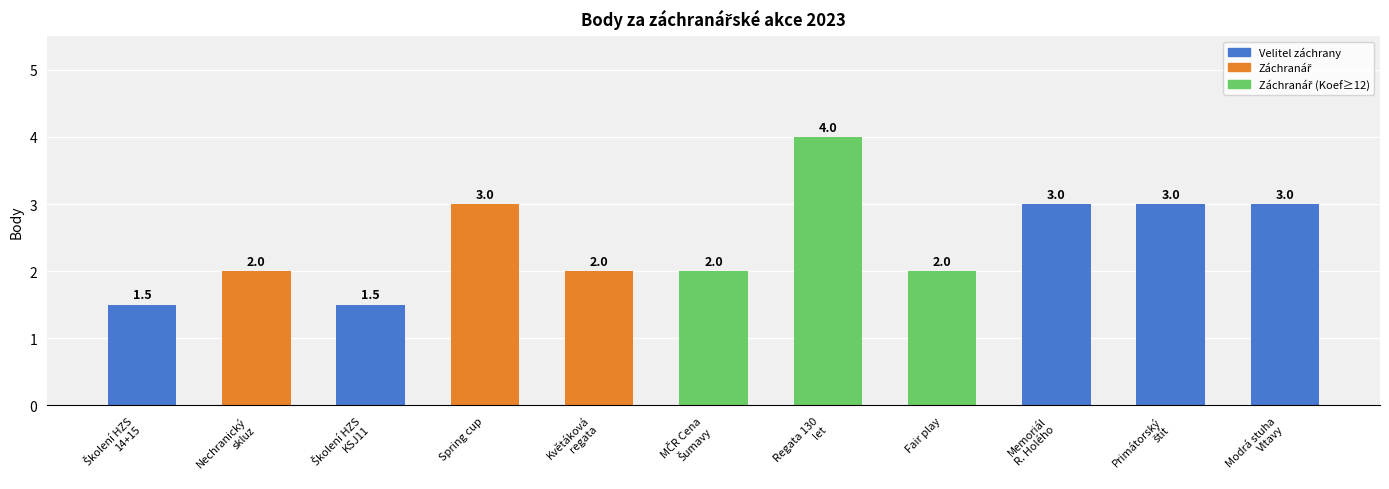

Reading right to left, what are all the values shown in this chart?

3.0	3.0	3.0	2.0	4.0	2.0	2.0	3.0	1.5	2.0	1.5